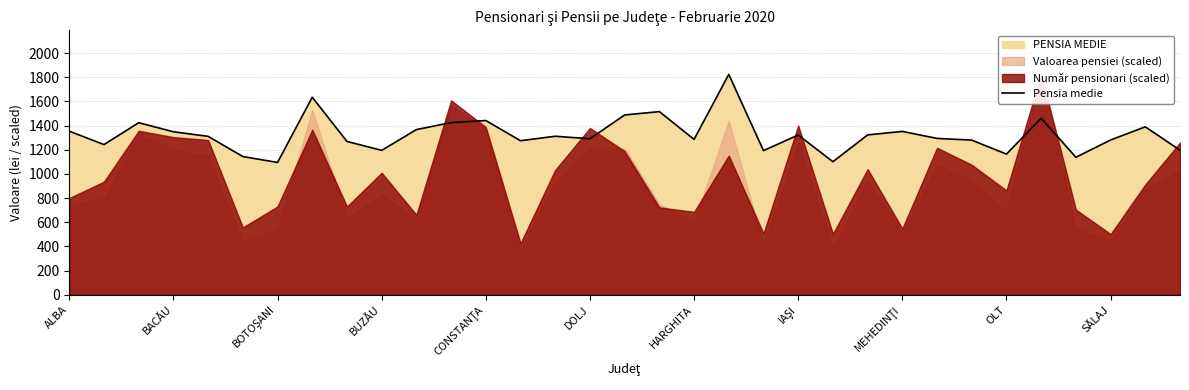

What is the difference between the maximum and second lowest values?

723